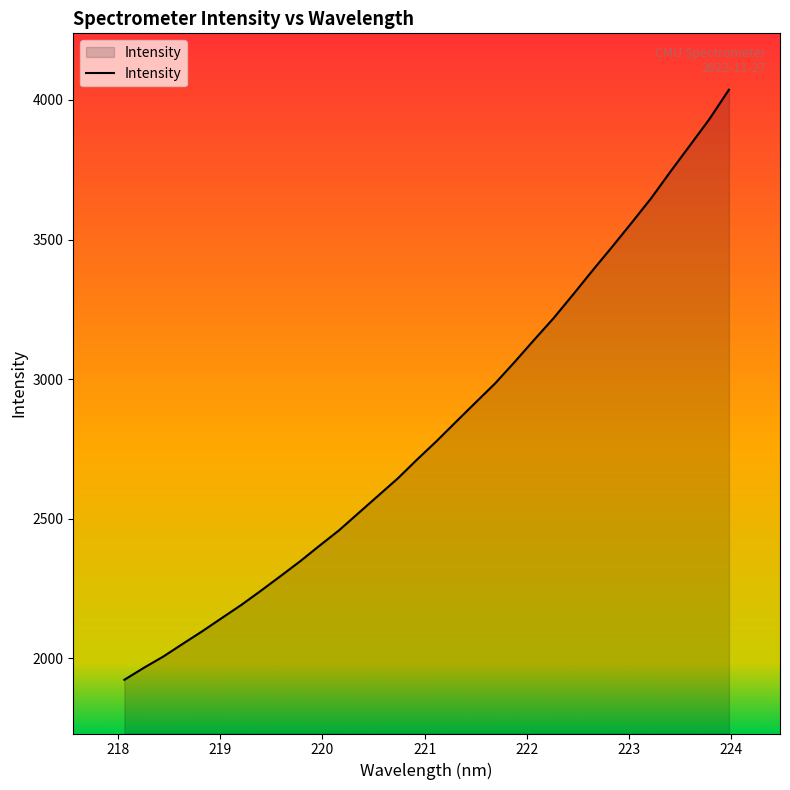

Reading left to right, what are all the values shown in this chart?

1923.4	1966.4	2006.9	2052.6	2097.7	2144.9	2191.9	2242.7	2294.8	2347.6	2403.7	2458.8	2520.7	2582.4	2644.0	2712.2	2778.2	2847.6	2916.4	2984.7	3061.4	3140.5	3218.4	3303.0	3389.3	3473.5	3559.6	3647.4	3743.5	3837.3	3931.7	4036.6